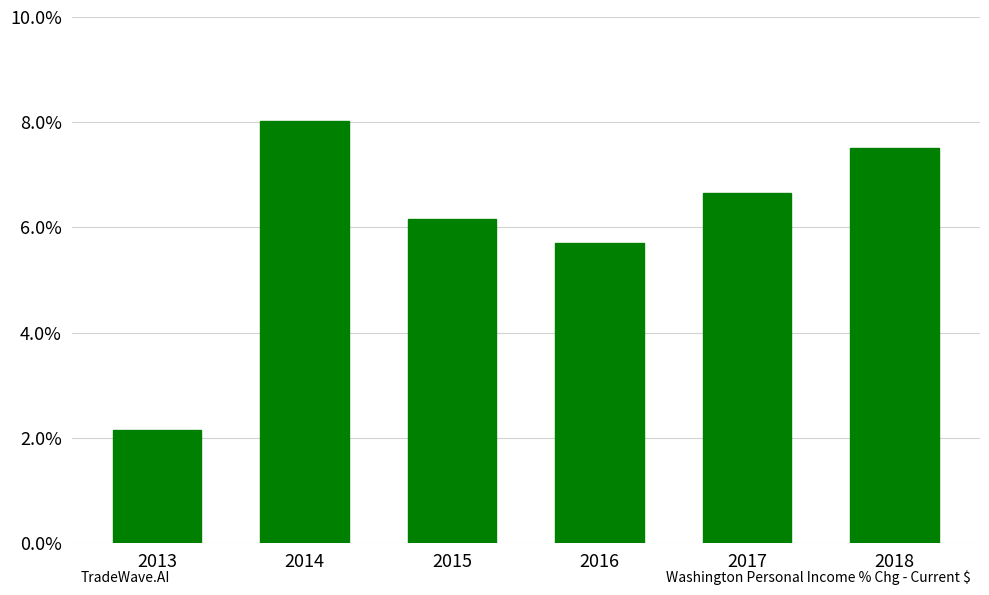

Reading left to right, what are all the values shown in this chart?

2.1	8.0	6.2	5.7	6.6	7.5